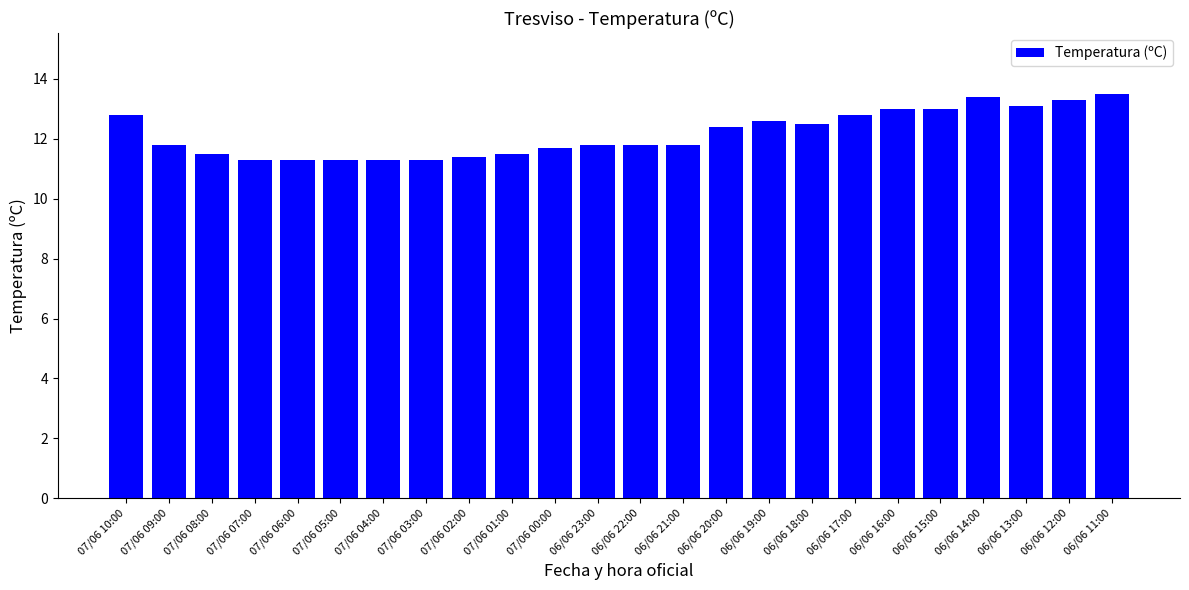

Reading right to left, extract all data points from this chart.

06/06 11:00=13.5	06/06 12:00=13.3	06/06 13:00=13.1	06/06 14:00=13.4	06/06 15:00=13.0	06/06 16:00=13.0	06/06 17:00=12.8	06/06 18:00=12.5	06/06 19:00=12.6	06/06 20:00=12.4	06/06 21:00=11.8	06/06 22:00=11.8	06/06 23:00=11.8	07/06 00:00=11.7	07/06 01:00=11.5	07/06 02:00=11.4	07/06 03:00=11.3	07/06 04:00=11.3	07/06 05:00=11.3	07/06 06:00=11.3	07/06 07:00=11.3	07/06 08:00=11.5	07/06 09:00=11.8	07/06 10:00=12.8